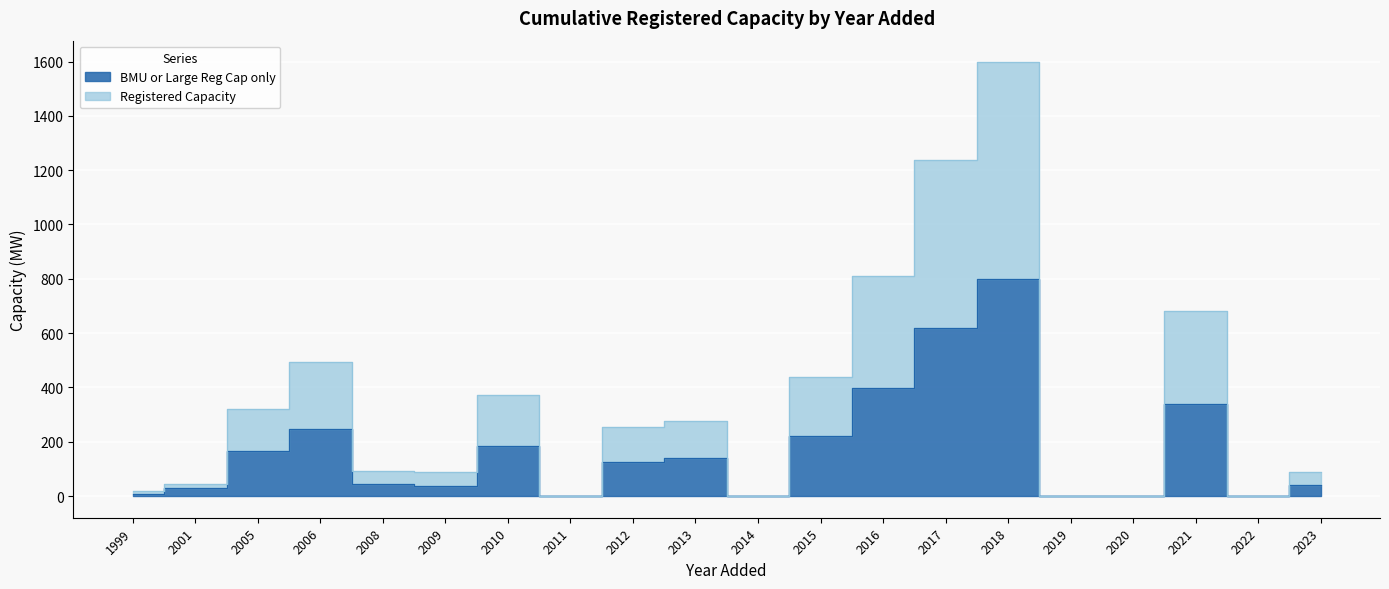

How many lines are shown in the chart?

2